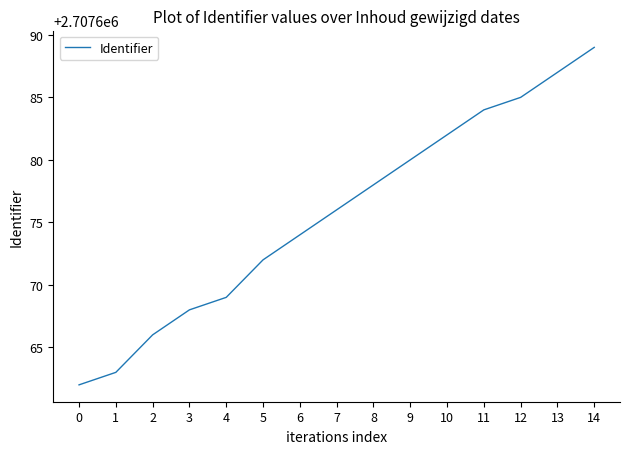

What value does the data have at 6, to the nearest 10?

2707670